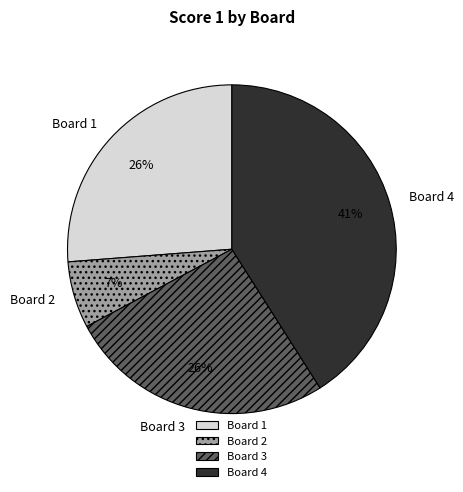

Is it true that Board 1 is 17% of the pie?

False